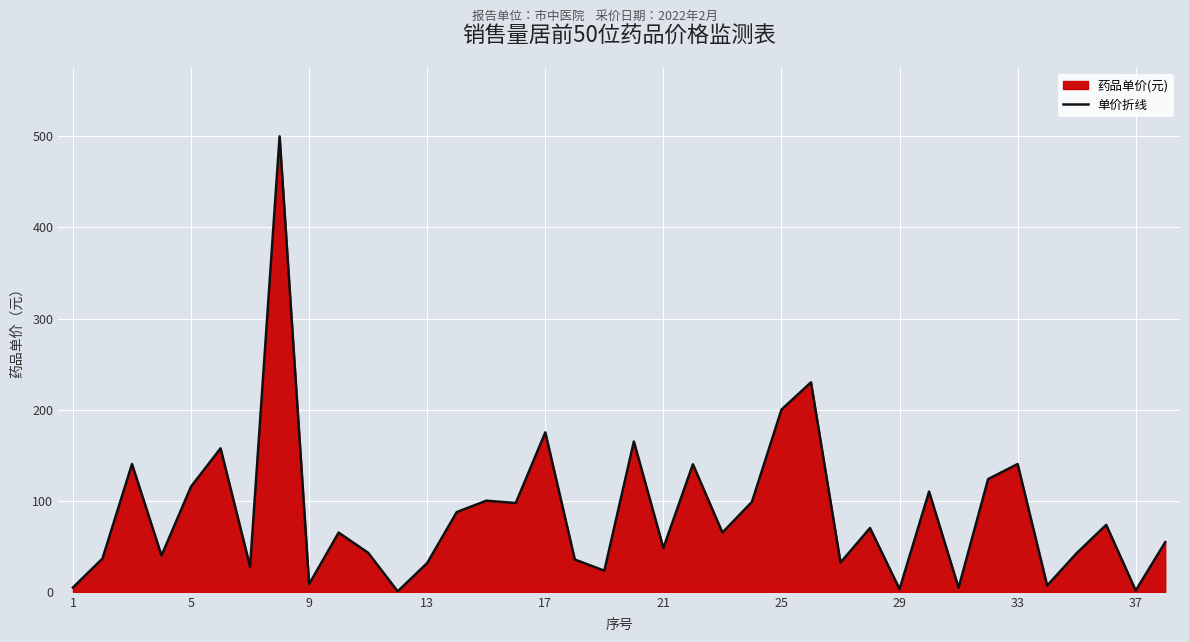

What is the greatest value displayed?

500.0